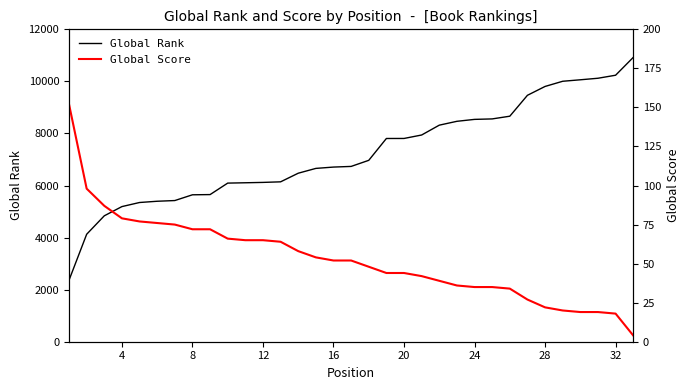

What is the highest value of the Global Rank series?

10921